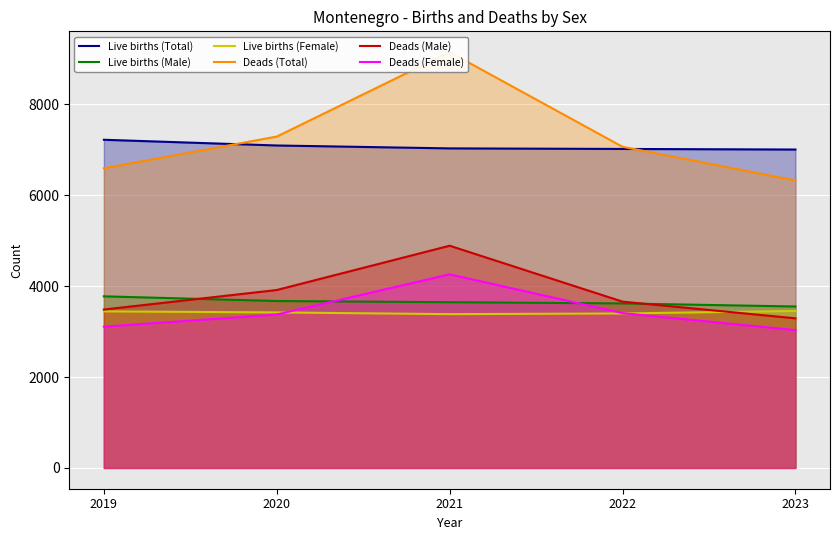

How many intersections are there between Deads (Male) and Live births (Male)?

2